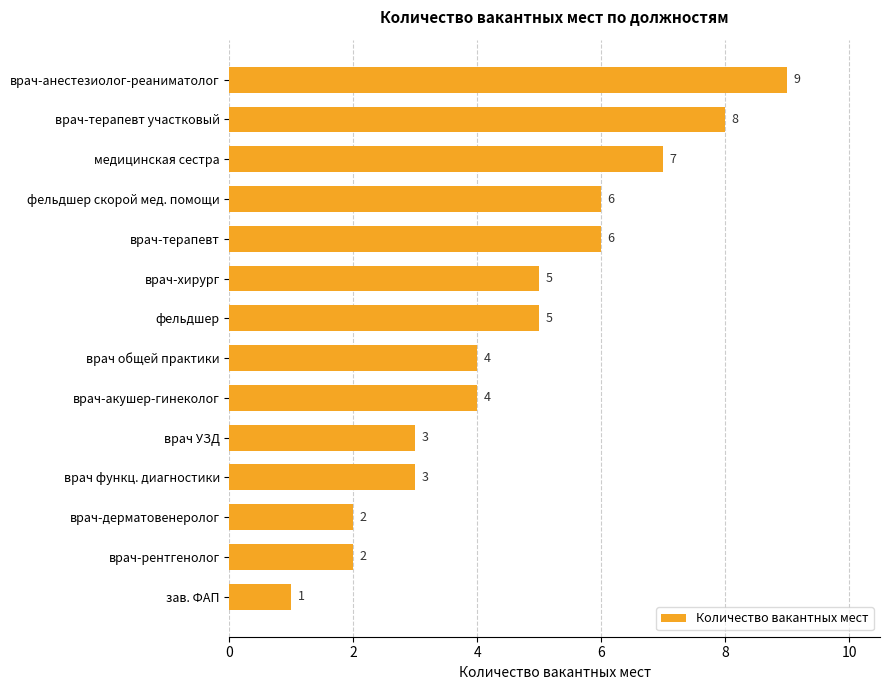

What value does the data have at врач-хирург?

5